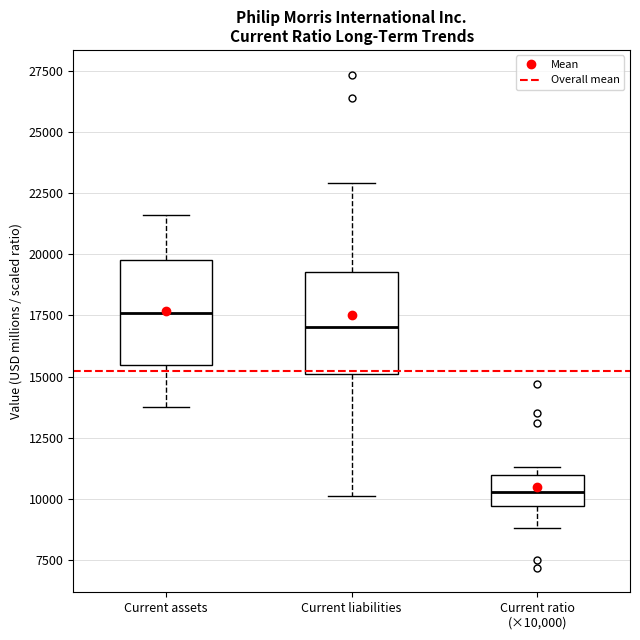

Which box's median line is the lowest?

Current ratio (×10,000)